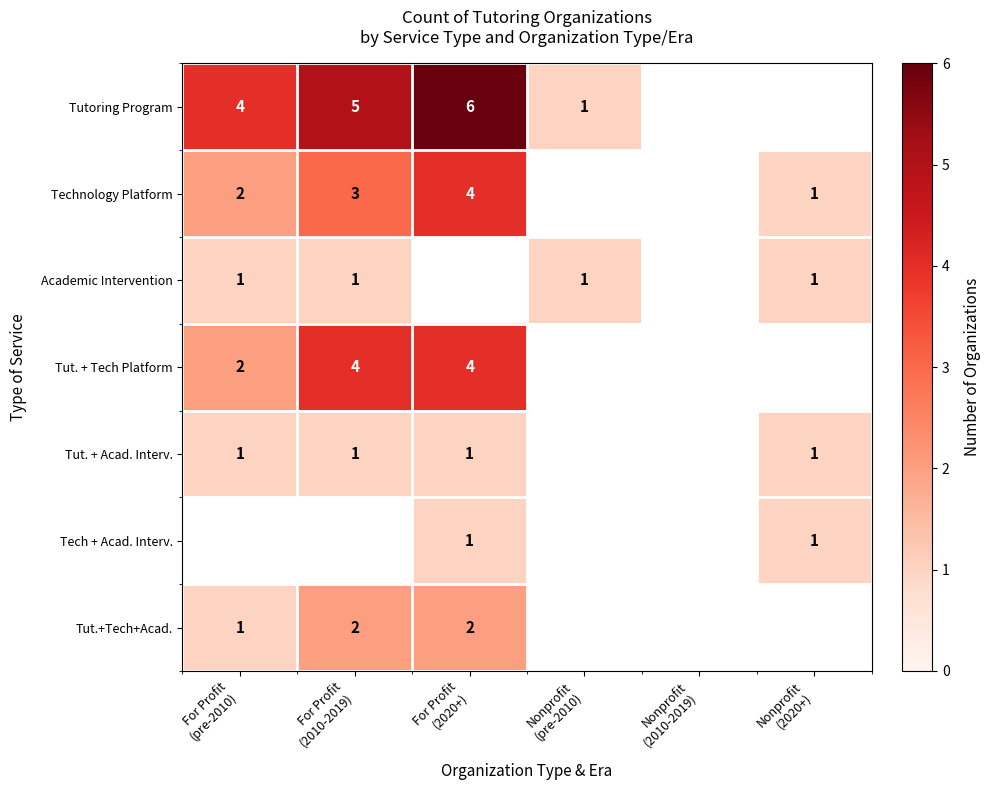

How many distinct data groups are displayed?

7